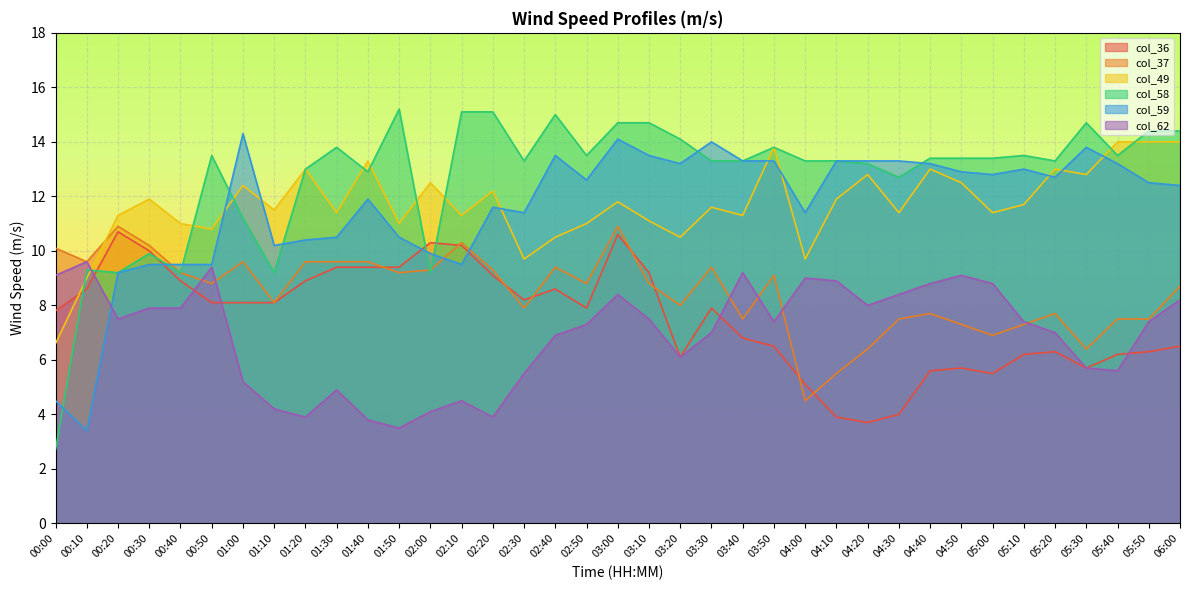

At which label does col_59 first exceed 12?

01:00